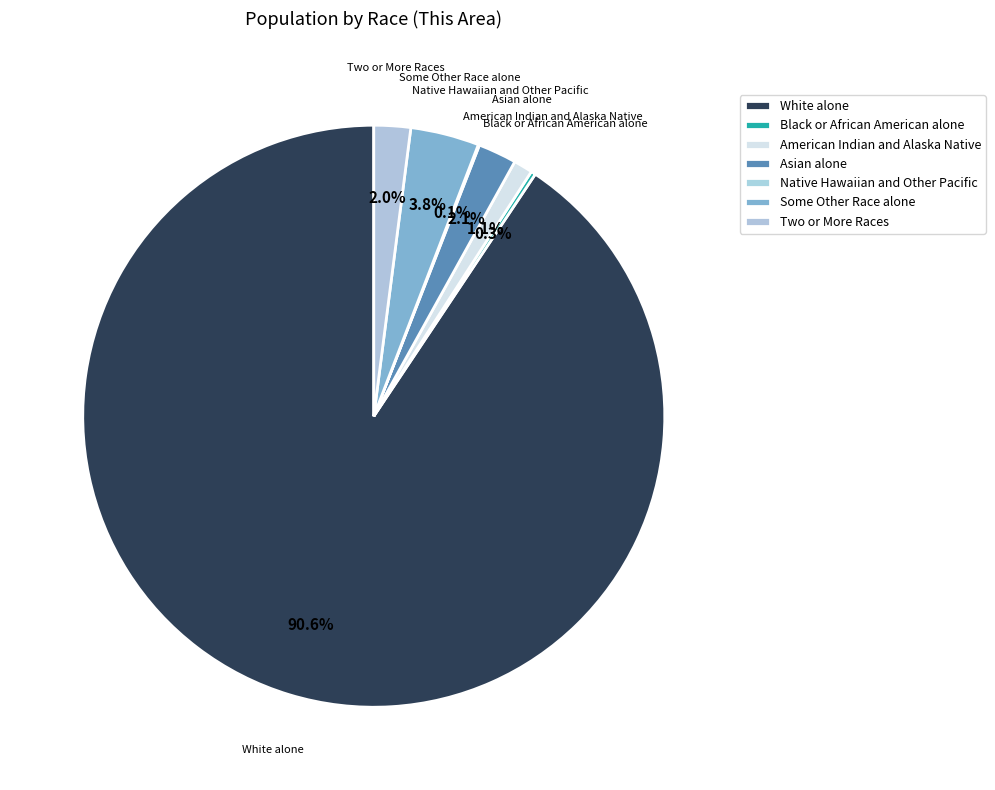

Which category has the smallest portion of the pie?

Native Hawaiian and Other Pacific